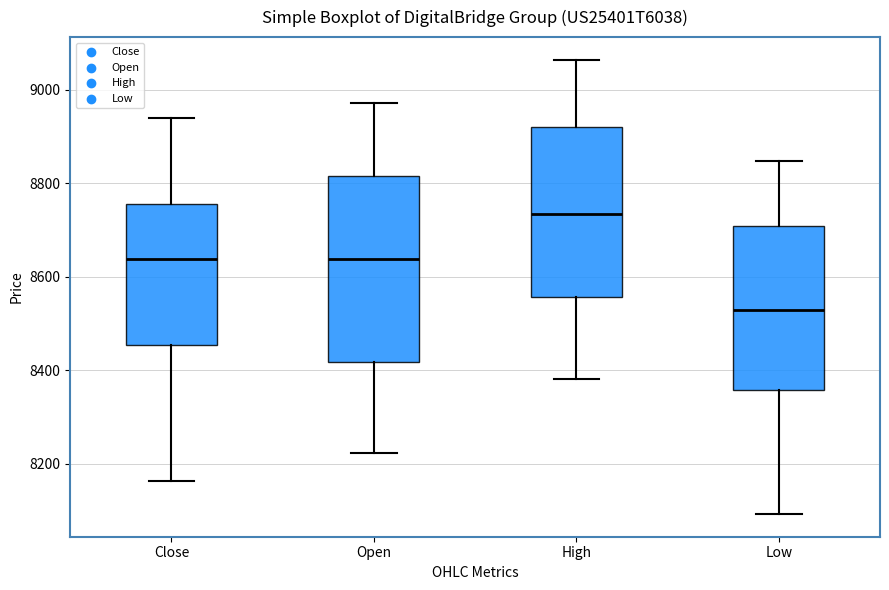

Where is the upper edge of the box for Close on the y-axis? The values are not printed on the chart, so give them approximately, as read against the axis.

8760